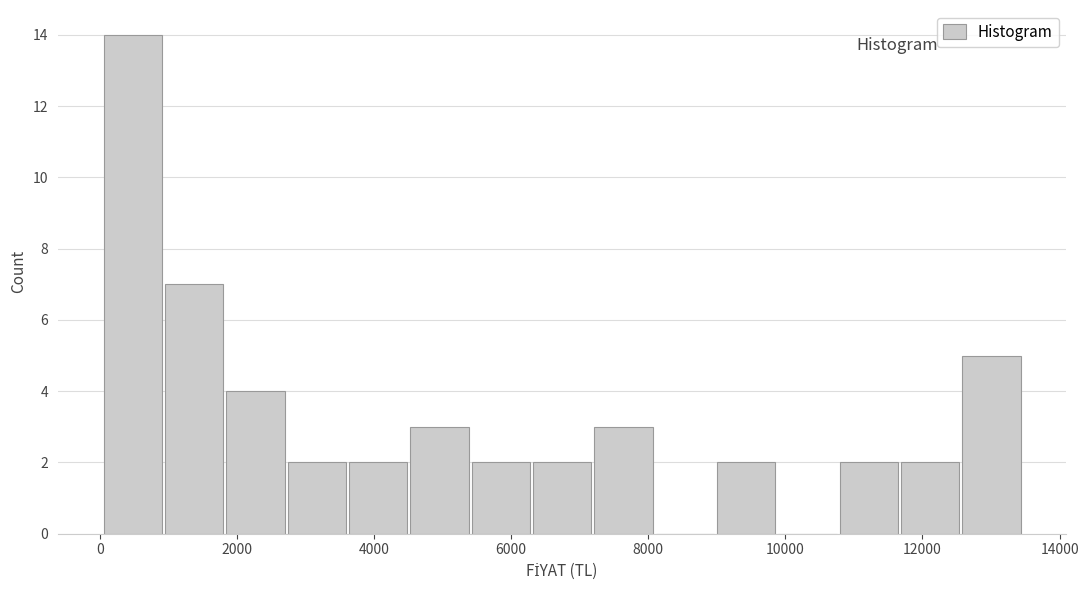

Over which range of the x-axis is the bar tallest?

0 to 1000